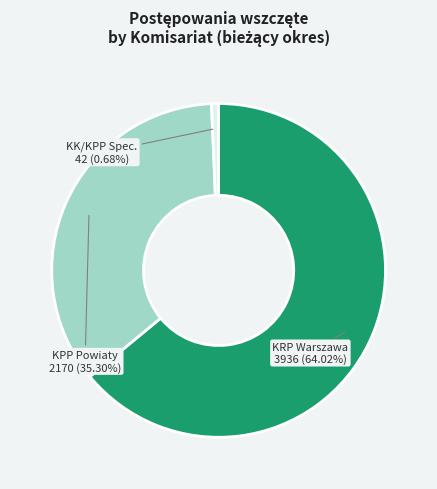

Is there any slice that represents more than half of the pie?

Yes